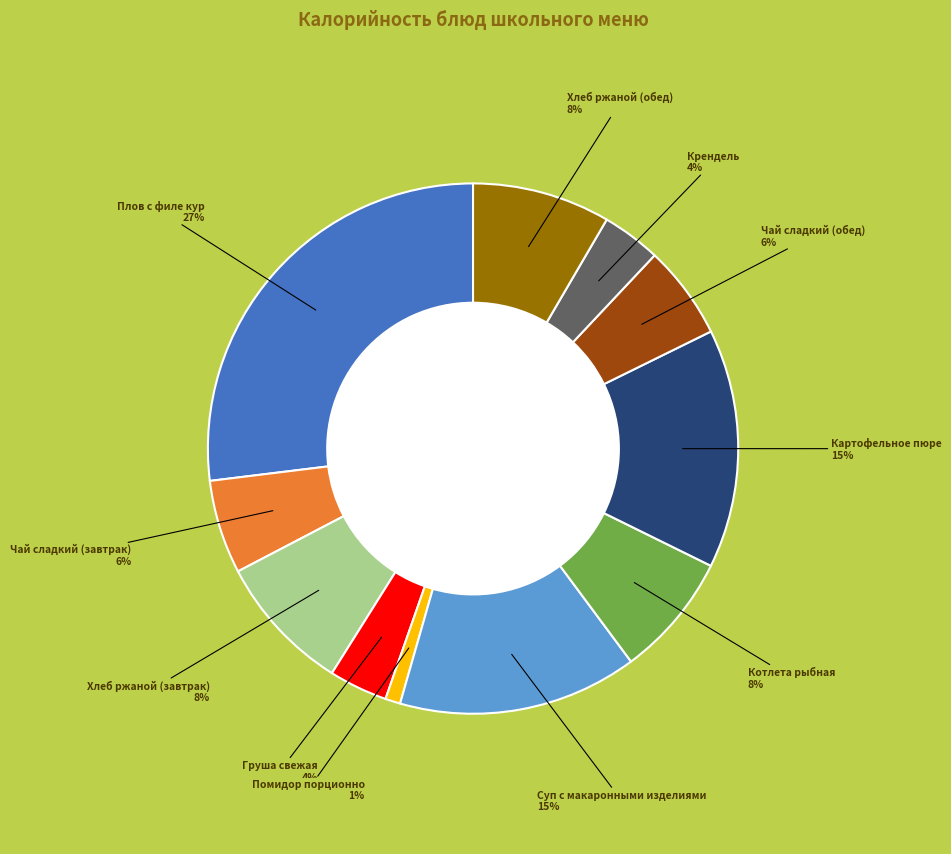

To the nearest percent, what is the difference between the Груша свежая and Чай сладкий (обед) slice percentages?

2%